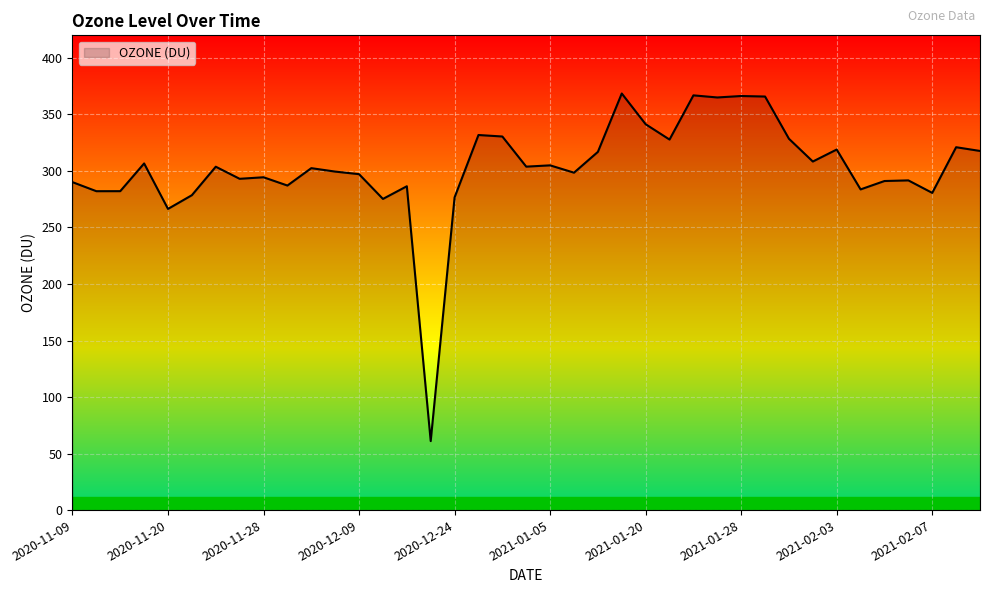

What is the greatest value displayed?

368.5